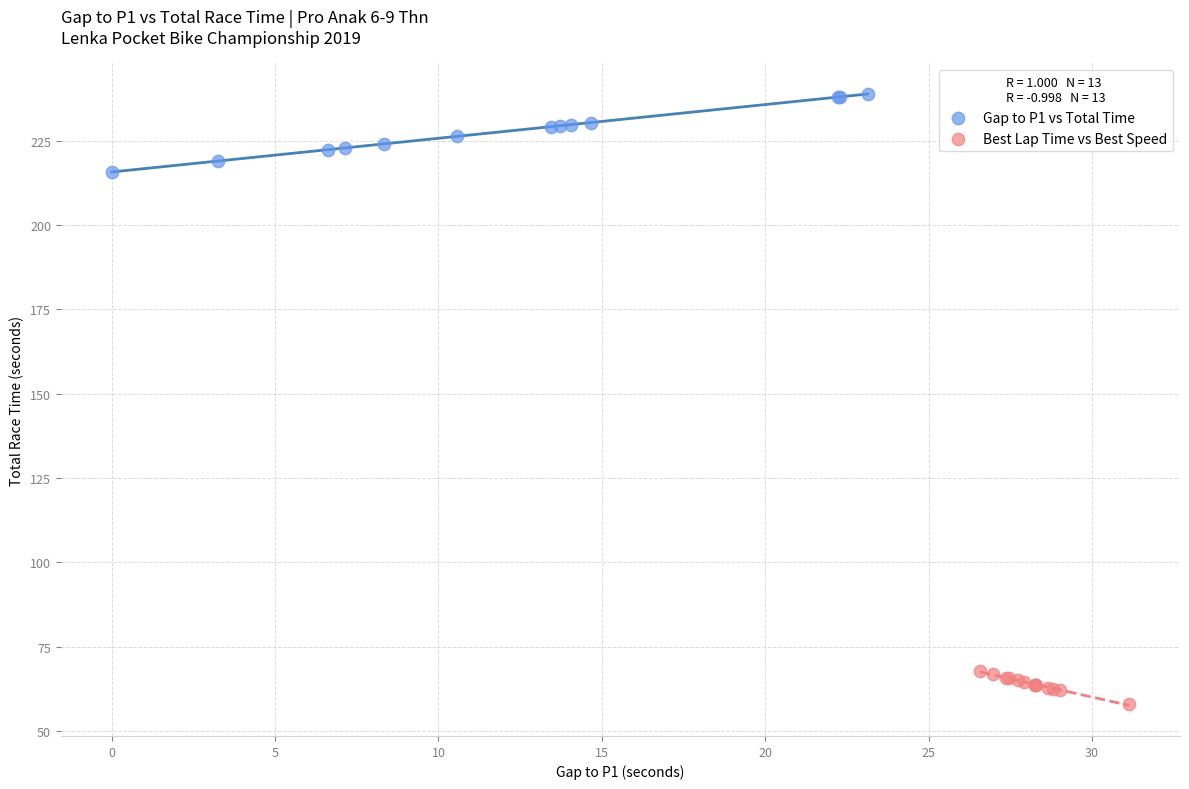

Which series contains the lowest Y value?

Best Lap Time vs Best Speed